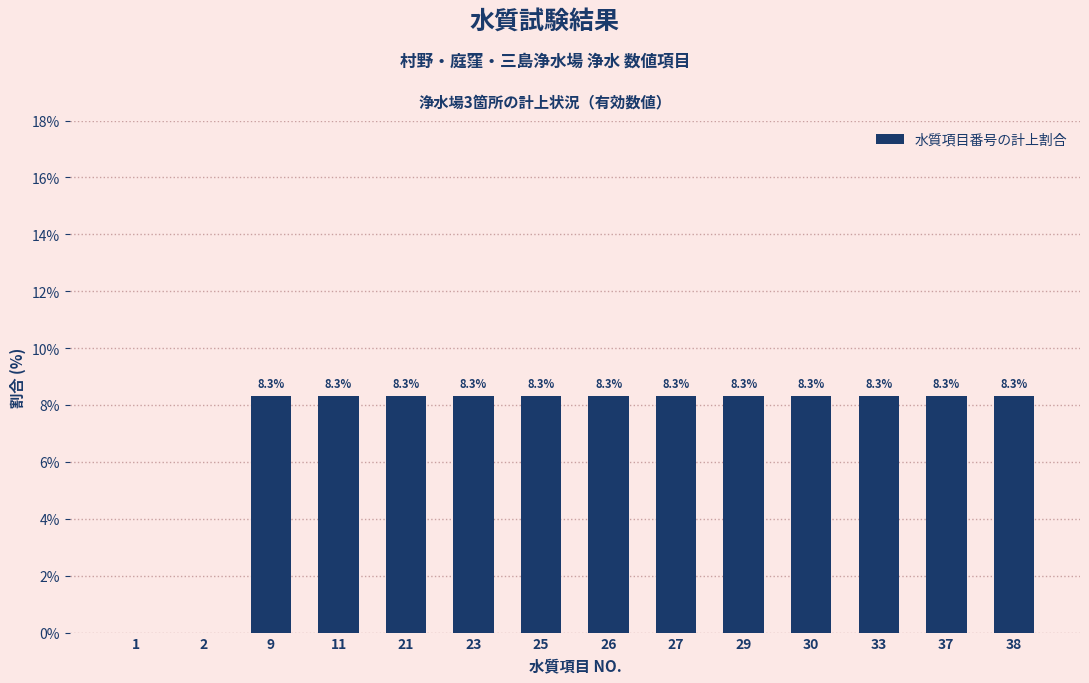

Reading left to right, what are all the values shown in this chart?

1=0.0	2=0.0	9=8.3	11=8.3	21=8.3	23=8.3	25=8.3	26=8.3	27=8.3	29=8.3	30=8.3	33=8.3	37=8.3	38=8.3